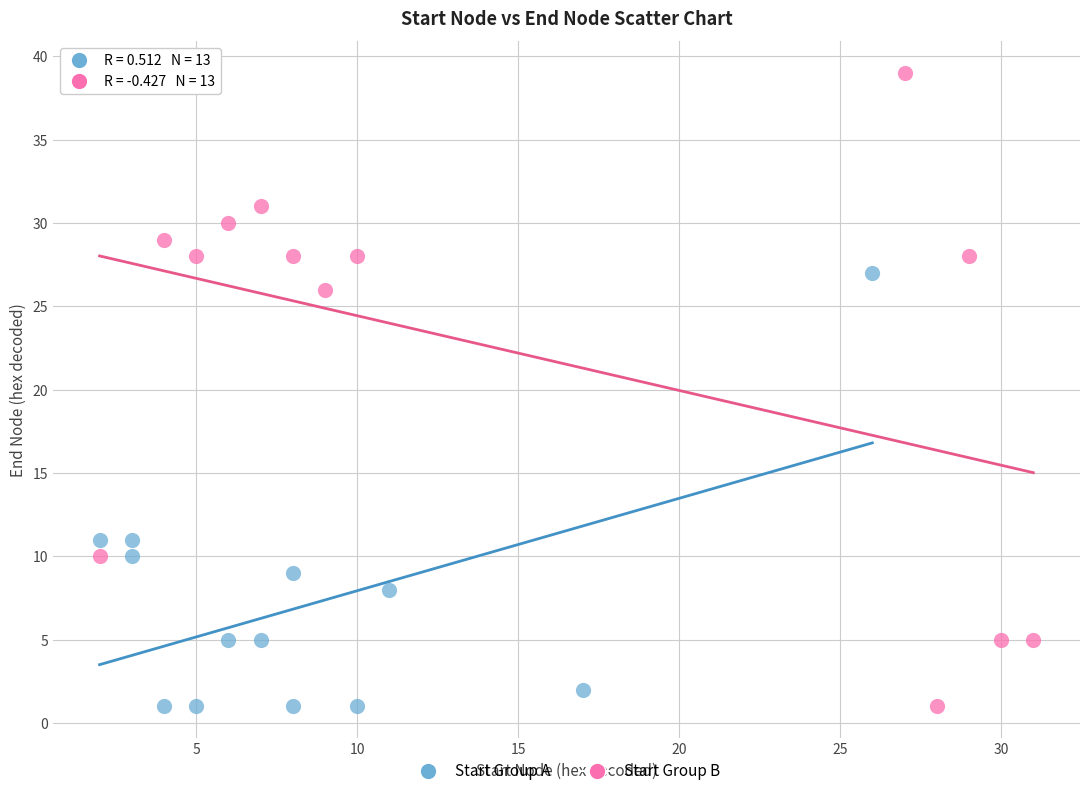

Which series has the widest spread of Y values?

Start Group B